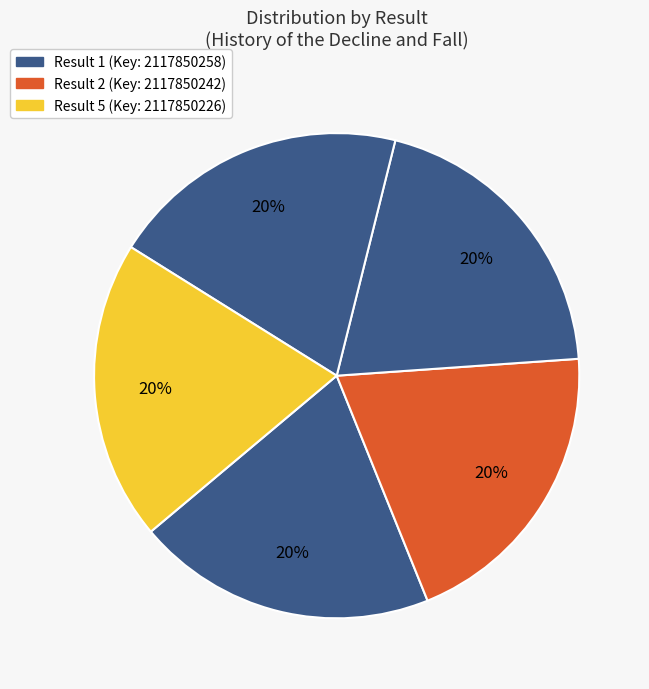

Rank the categories by value from lowest to highest.

3, 4, 5, 2, 1